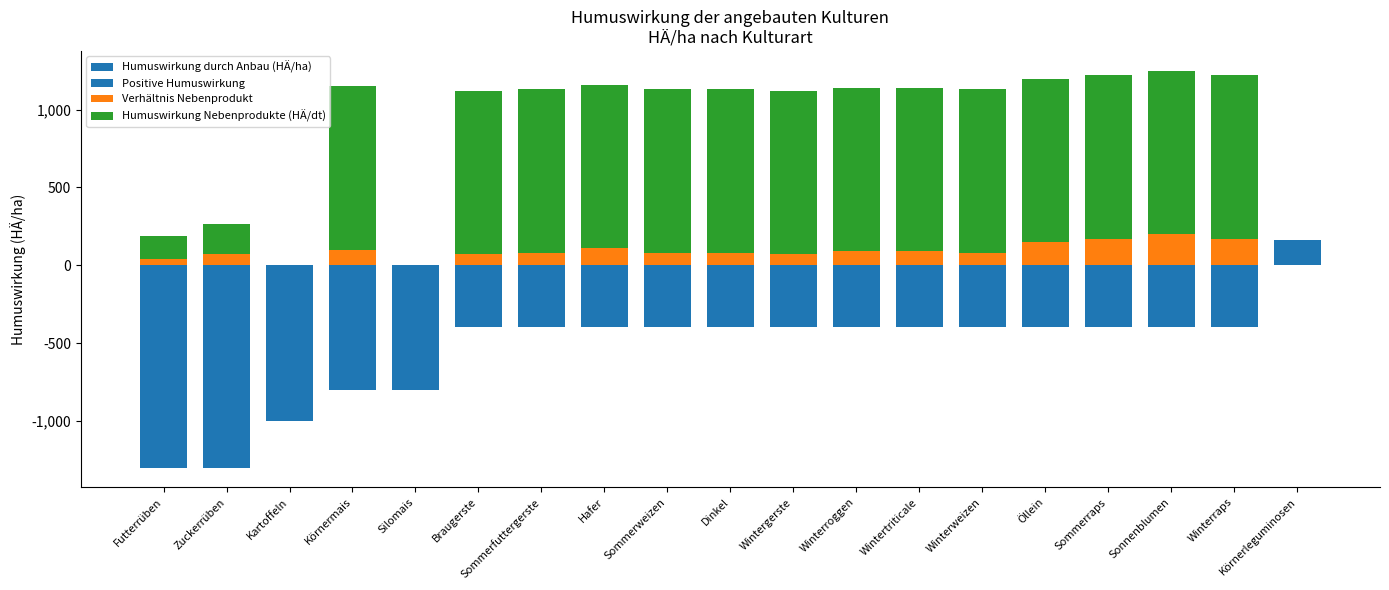

At which category is the sum across all series the highest?

Sonnenblumen